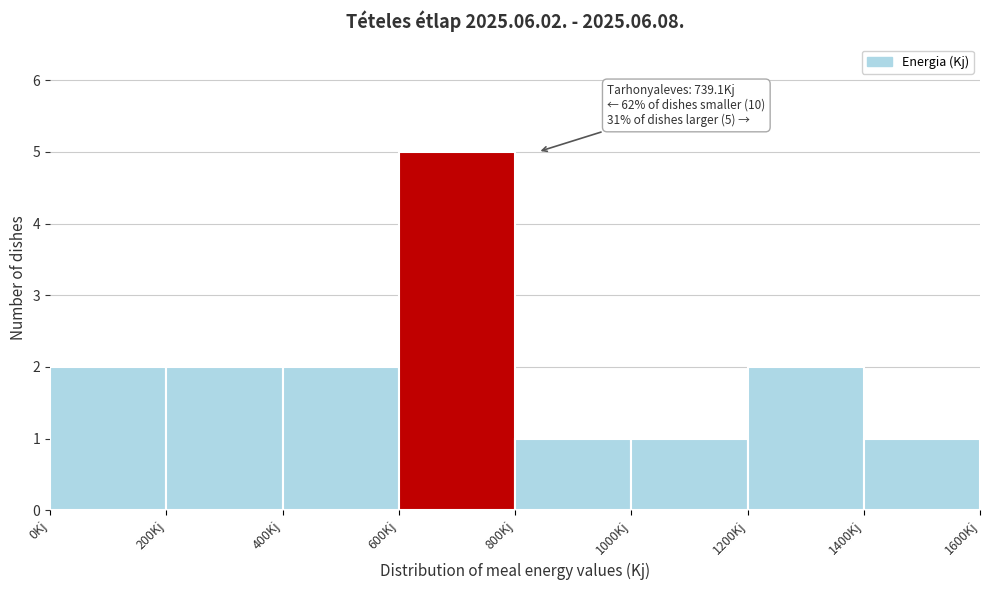

Over which range of the x-axis is the bar tallest?

600 to 800